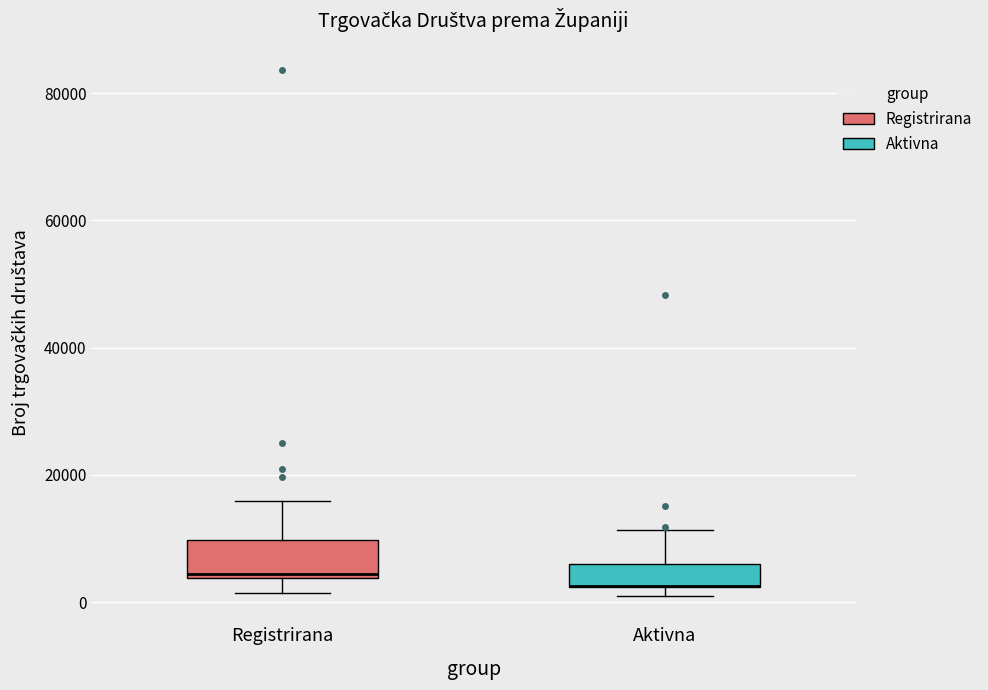

Reading left to right, read every box against the y-axis: the position of its median line, the range the box covers, and the ends of its whiskers. The values are not printed on the chart, so give them approximately, as read against the axis.

Registrirana: median 4000 (just above the box's lower edge), box 4000 to 10000, whiskers 2000 to 16000
Aktivna: median 2000 (drawn on the box's lower edge), box 2000 to 6000, whiskers 0 to 12000